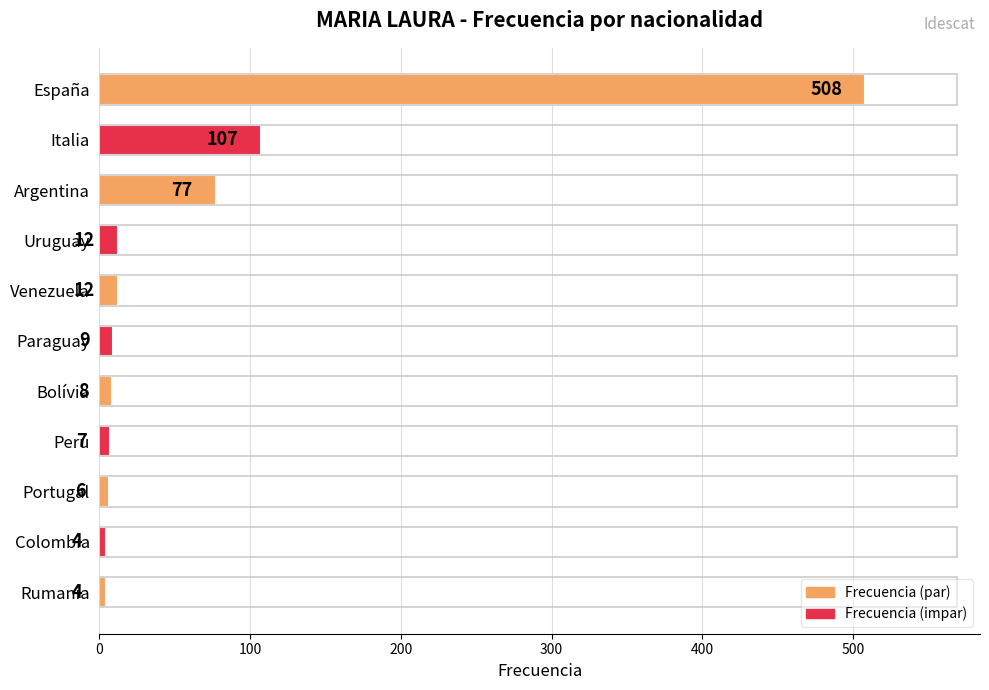

What is the greatest value displayed?

508